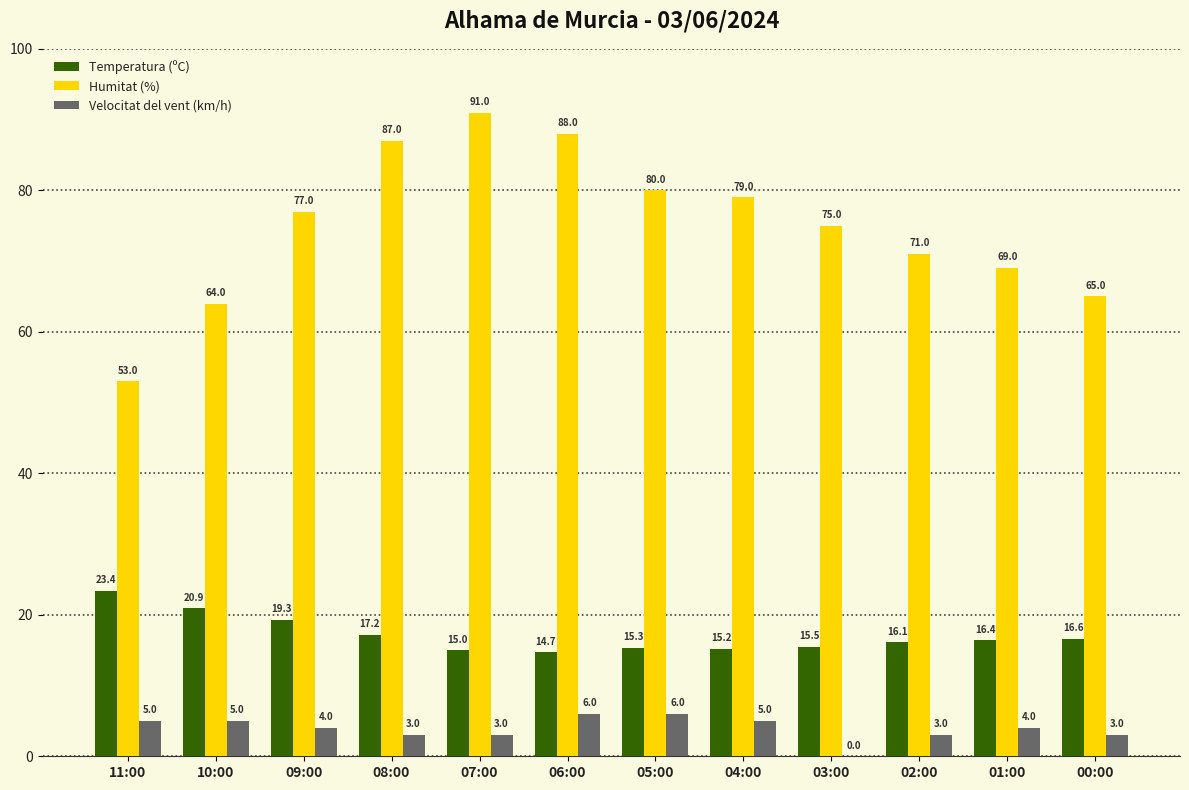

Is it true that Humitat (%) equals 87.0 at 08:00?

True